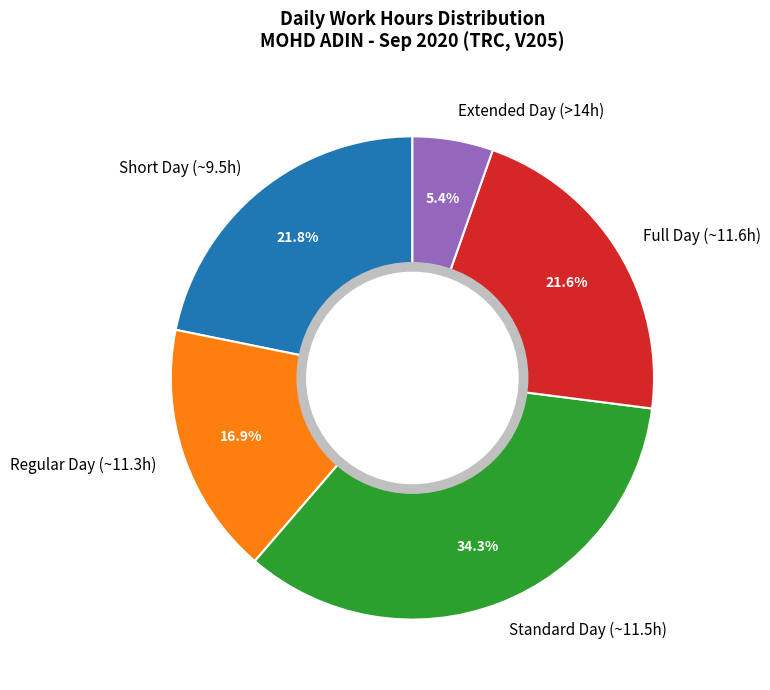

Do Standard Day (~11.5h) and Full Day (~11.6h) together represent more than half of the pie?

Yes